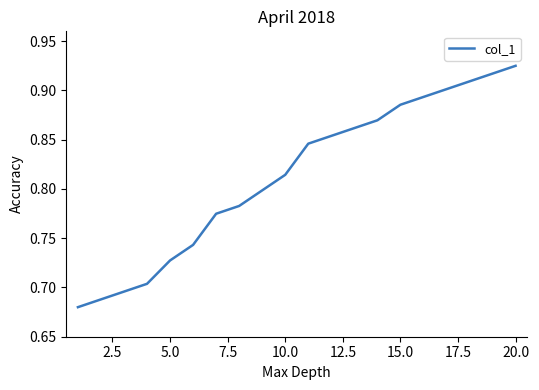

True or false: the data shows 1.1 at 10.0.

False